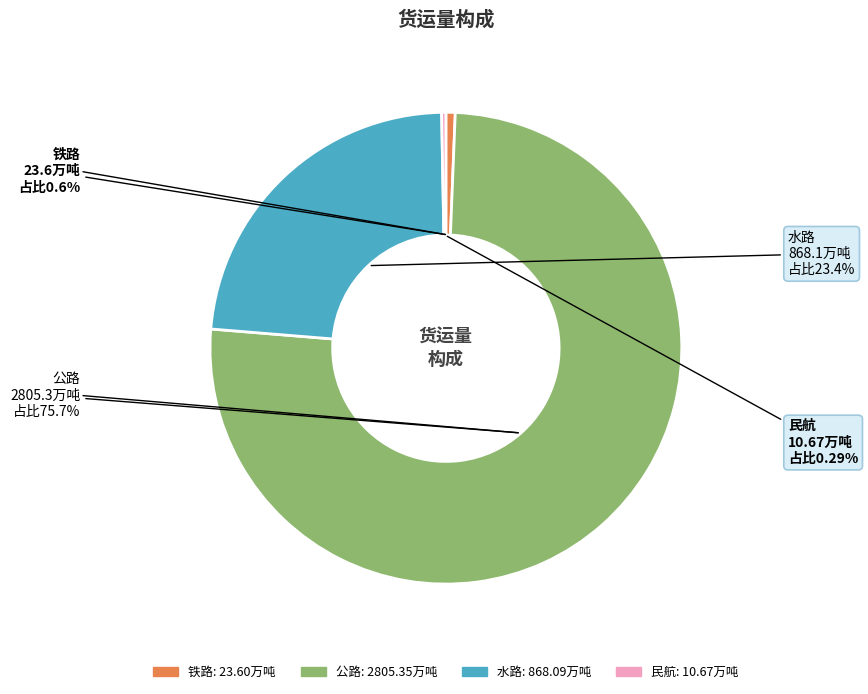

Which category has the biggest portion of the pie?

公路